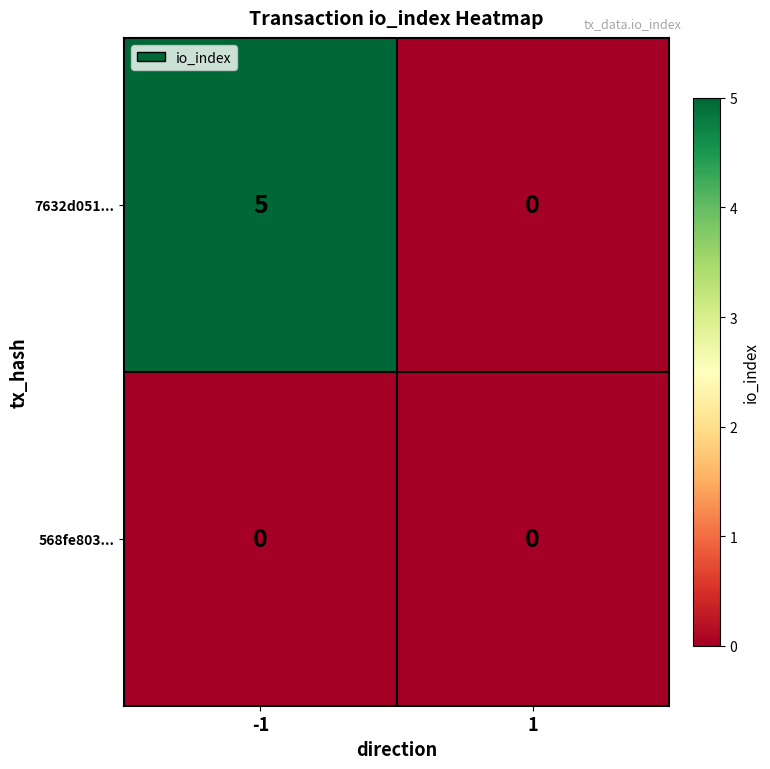

Which series has the widest spread of values?

7632d051...